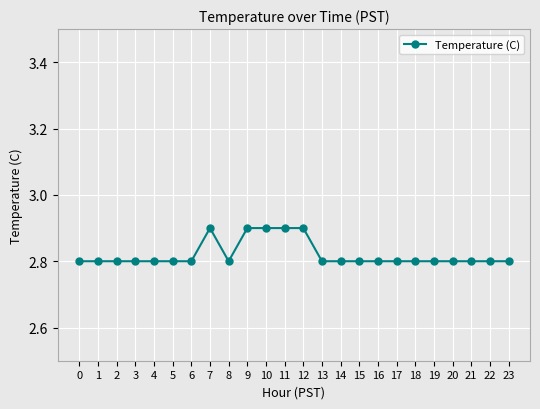

What is the sum of the values at 9 and 10?

5.8